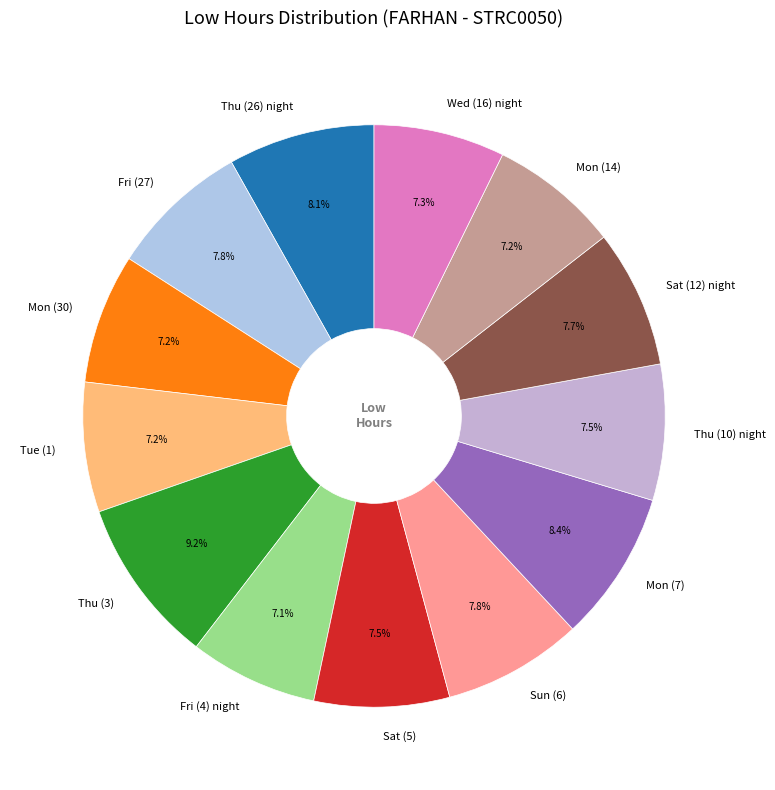

Is it true that Wed (16) night is 7% of the pie?

True